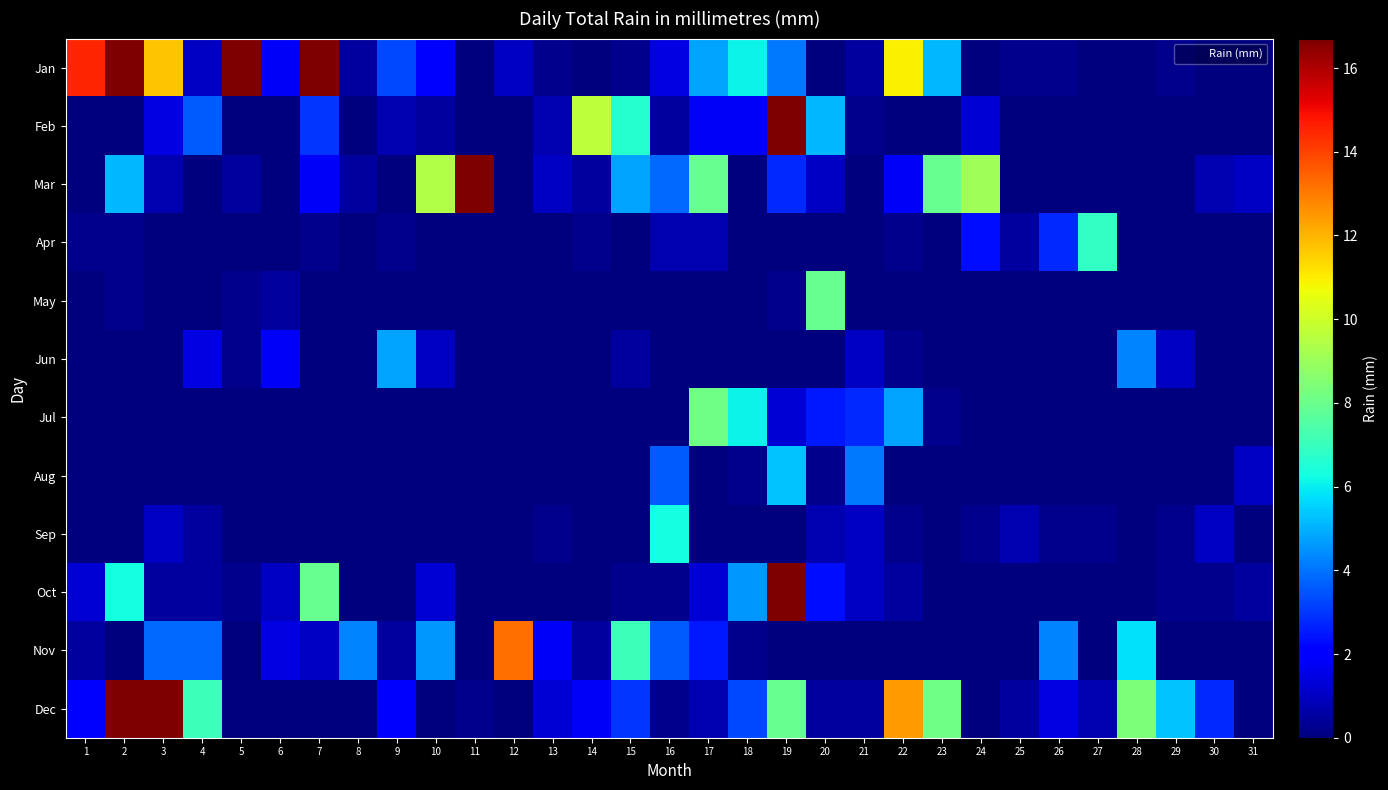

List the series in order of their peak value, highest first.

Jan, Mar, Feb, Dec, Oct, Nov, Jul, May, Apr, Sep, Aug, Jun